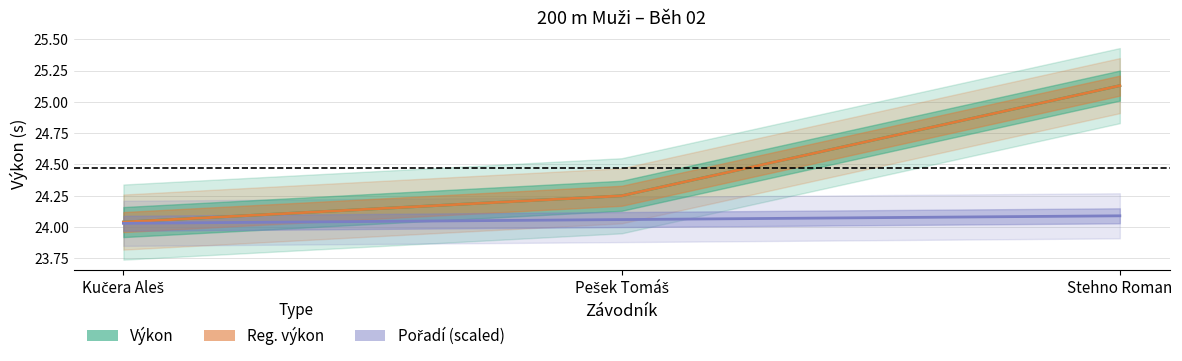

How many series are shown in this chart?

3